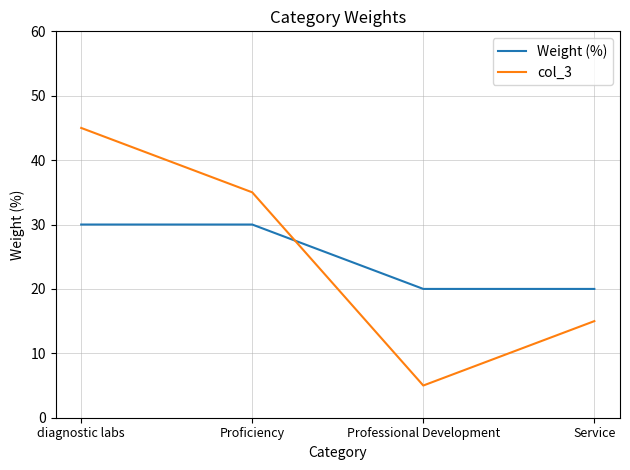

At which category does the chart reach its minimum across all series?

Professional Development